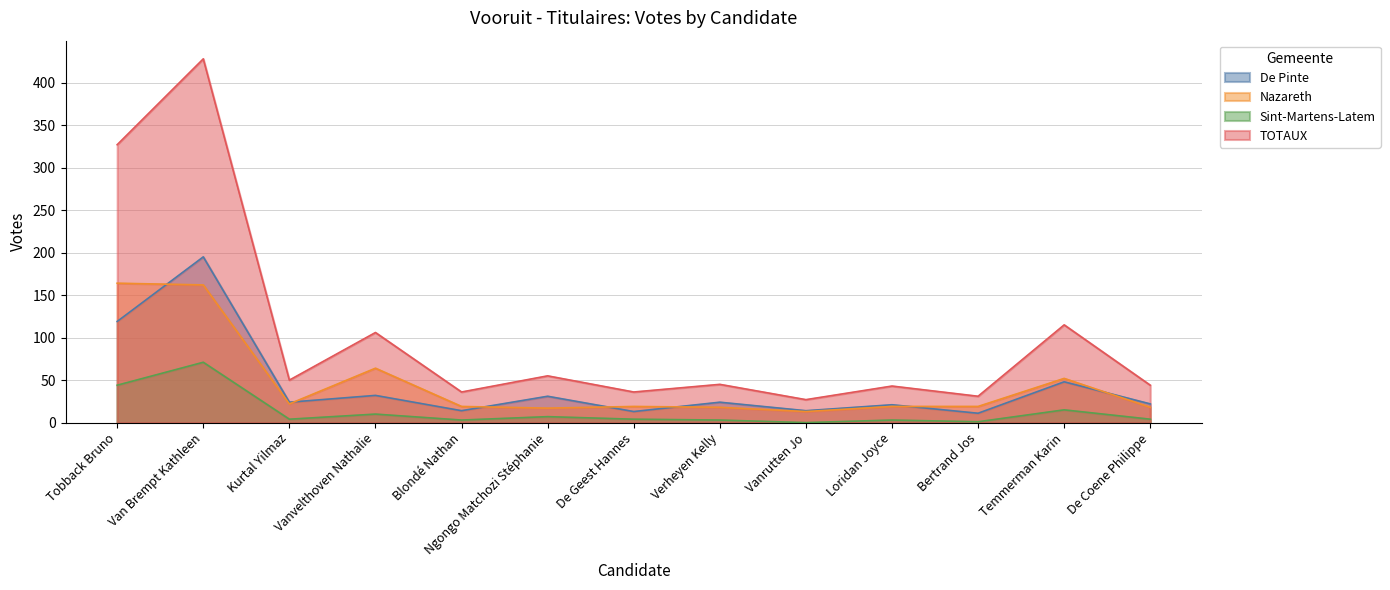

What is the value of the Nazareth point at the 2nd from the left?

162